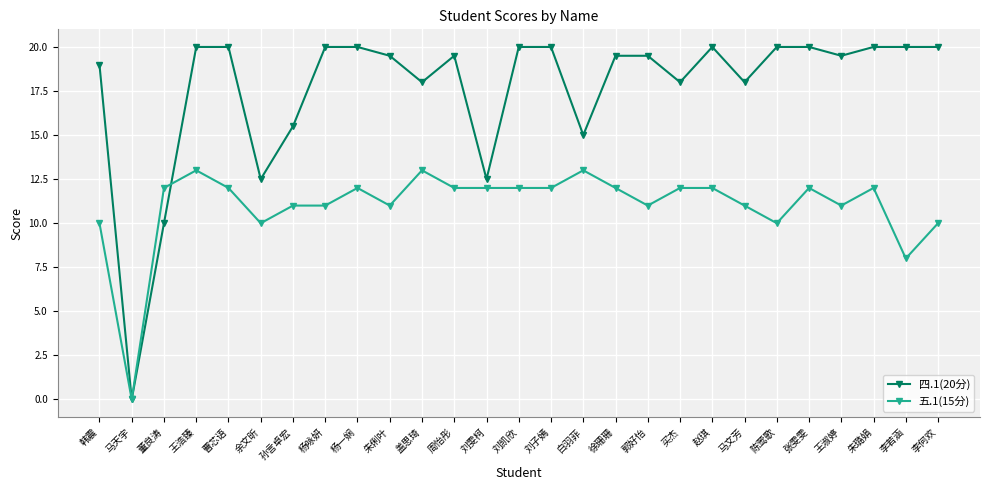

At which category does 五.1(15分) reach its first local valley?

马天宇